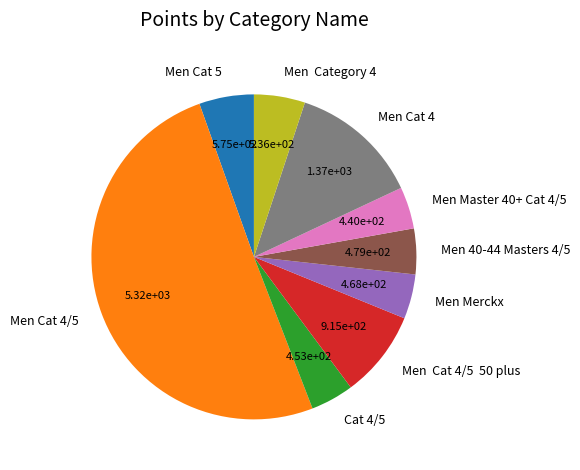

What is the largest slice in the pie chart?

Men Cat 4/5